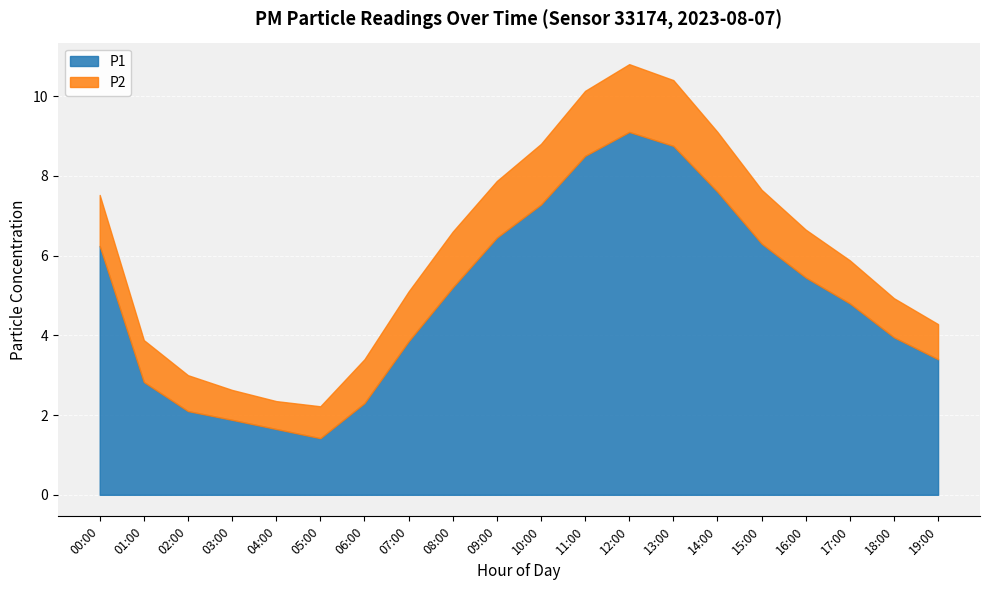

How many data points in P2 are less than 1?

6